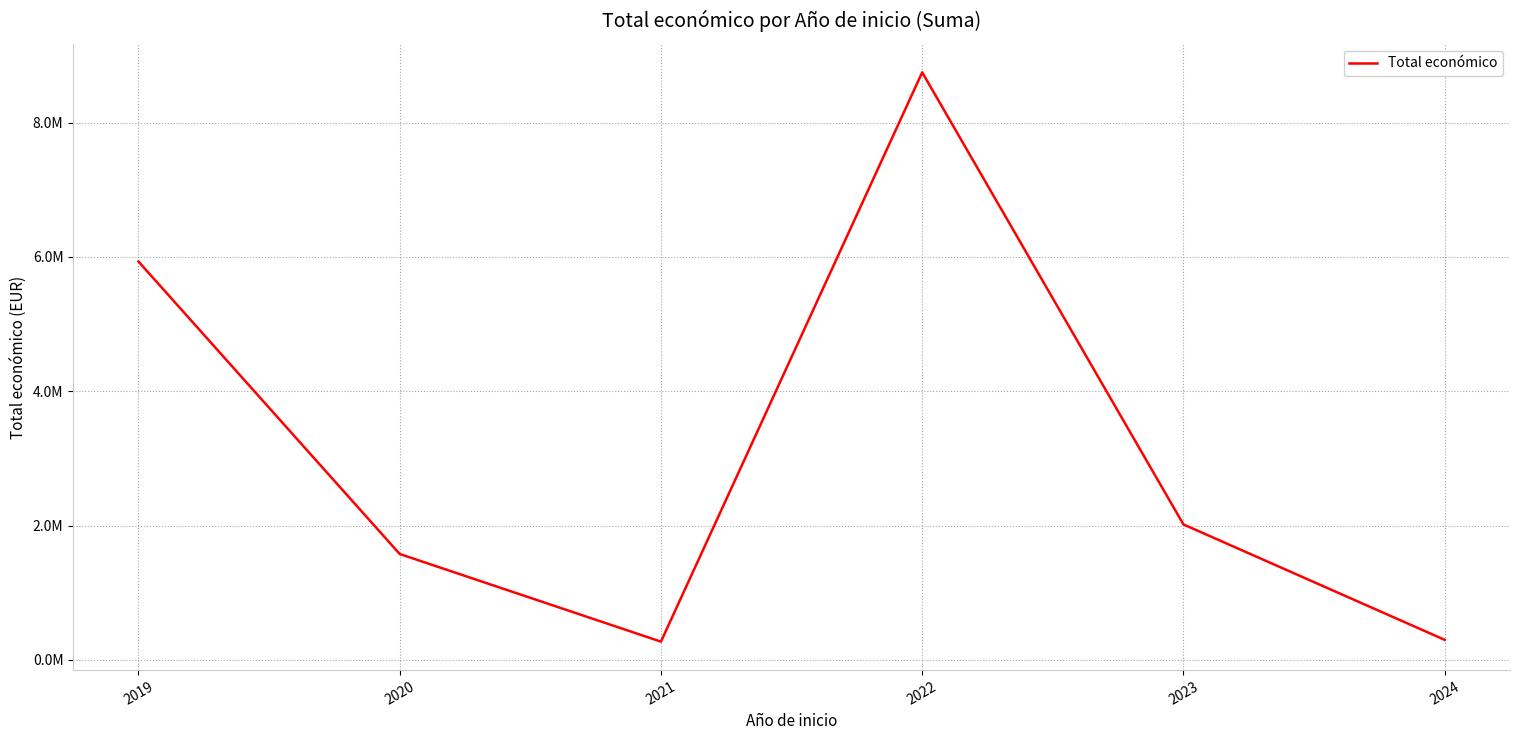

Does the chart have visible grid lines?

Yes